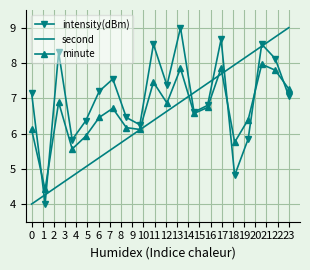

Which series has the largest total across all categories?

intensity(dBm)